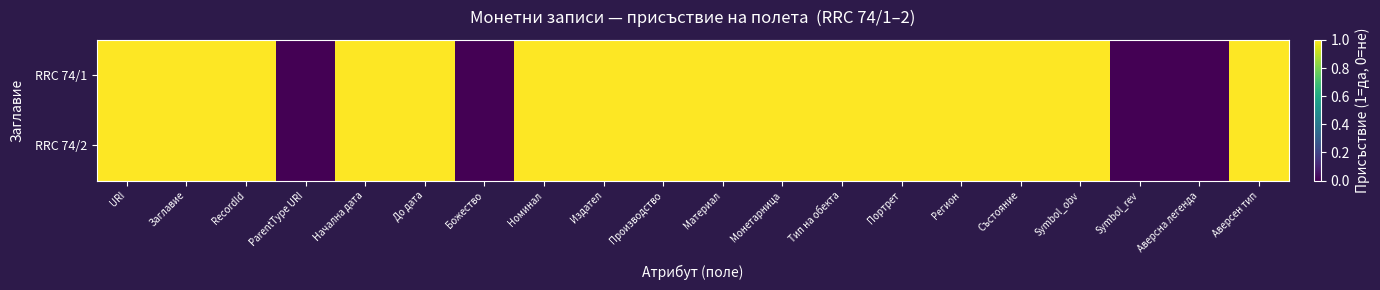

Reading left to right, what are all the values shown in this chart?

RRC 74/1: URI=1	Заглавие=1	RecordId=1	ParentType URI=0	Начална дата=1	До дата=1	Божество=0	Номинал=1	Издател=1	Производство=1	Материал=1	Монетарница=1	Тип на обекта=1	Портрет=1	Регион=1	Състояние=1	Symbol_obv=1	Symbol_rev=0	Аверсна легенда=0	Аверсен тип=1
RRC 74/2: URI=1	Заглавие=1	RecordId=1	ParentType URI=0	Начална дата=1	До дата=1	Божество=0	Номинал=1	Издател=1	Производство=1	Материал=1	Монетарница=1	Тип на обекта=1	Портрет=1	Регион=1	Състояние=1	Symbol_obv=1	Symbol_rev=0	Аверсна легенда=0	Аверсен тип=1